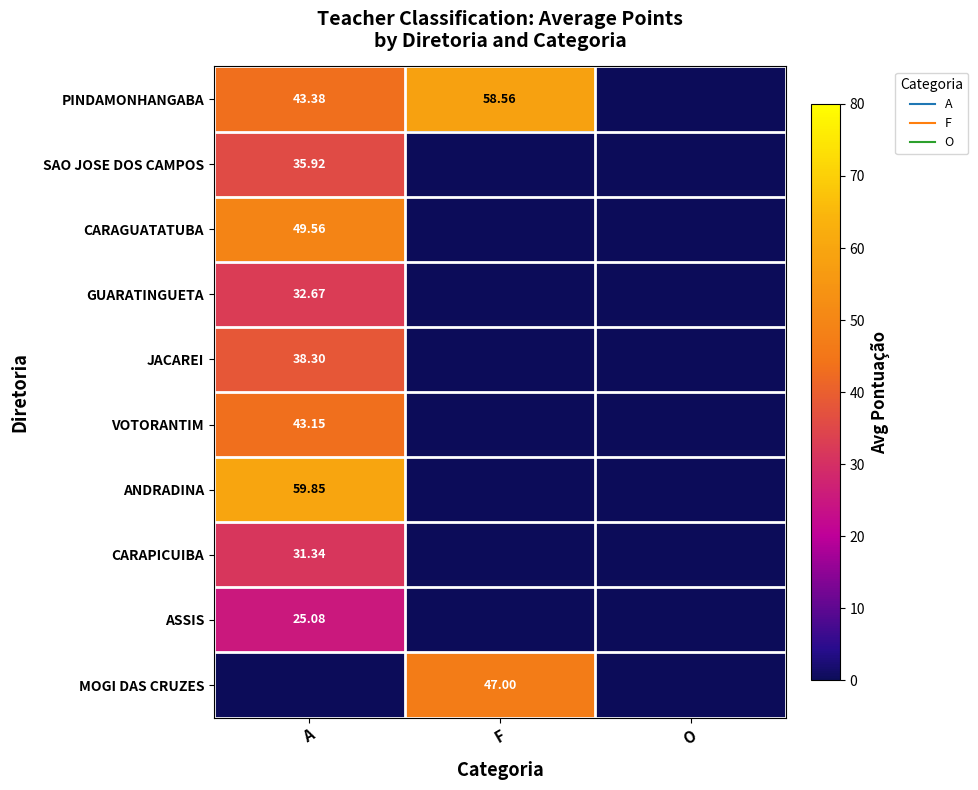

The value of JACAREI at O is 0.0. True or false?

True